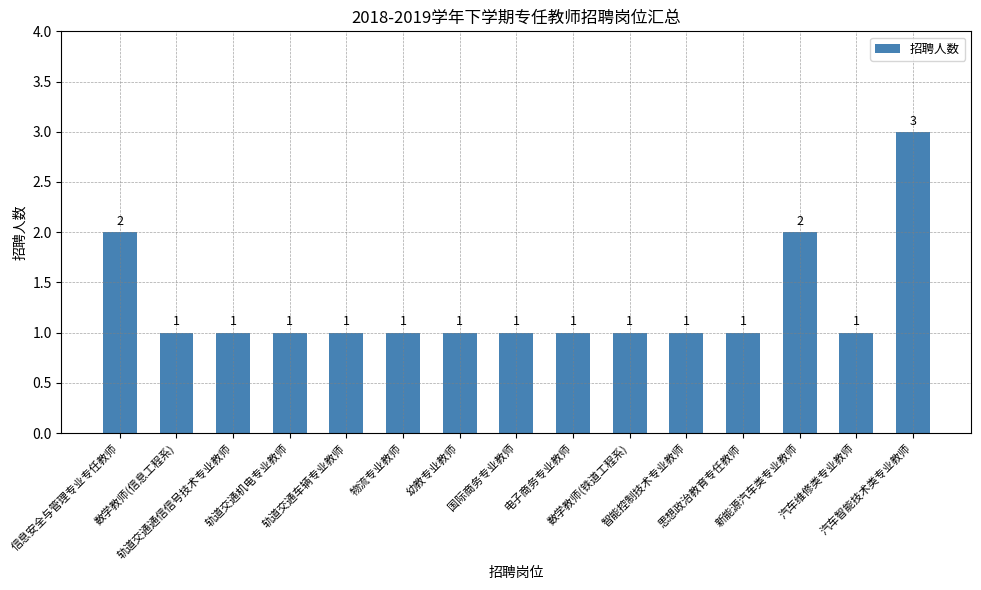

The chart shows a value of 1 at 电子商务专业教师. True or false?

True